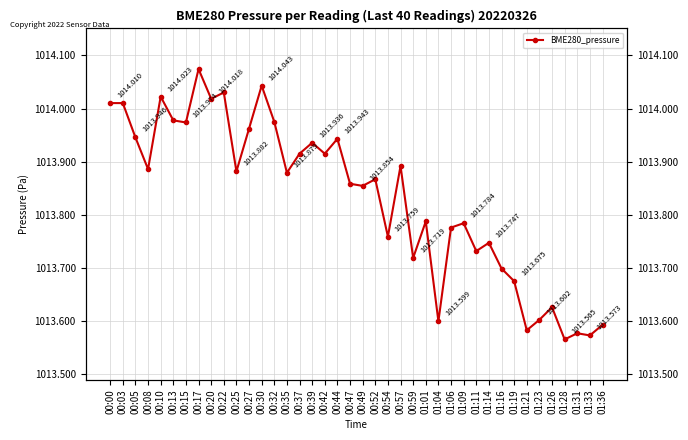

The chart shows a value of 1013.6 at 01:28. True or false?

True